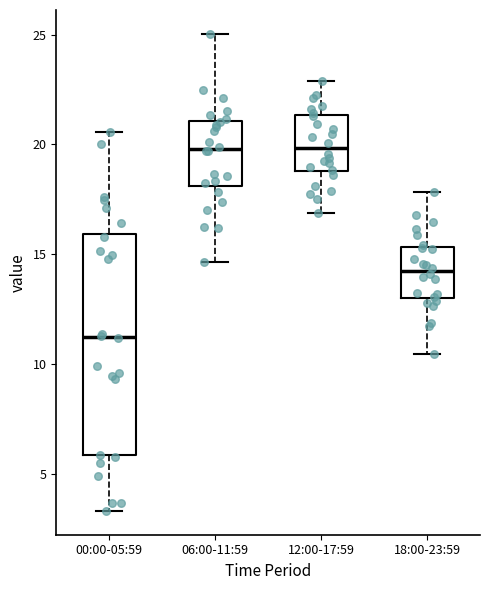

Which box is the tallest, from its lower edge to its upper edge?

00:00-05:59